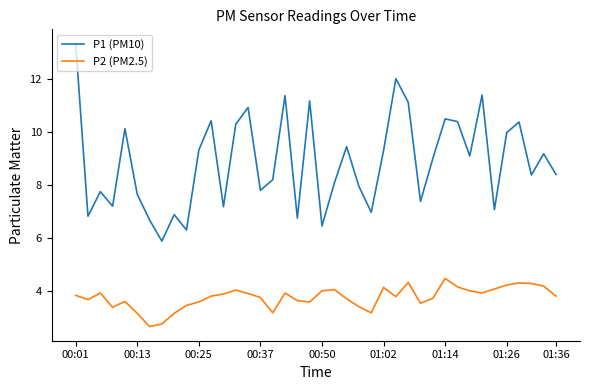

How many interior local valleys does the P1 (PM10) series have?

13